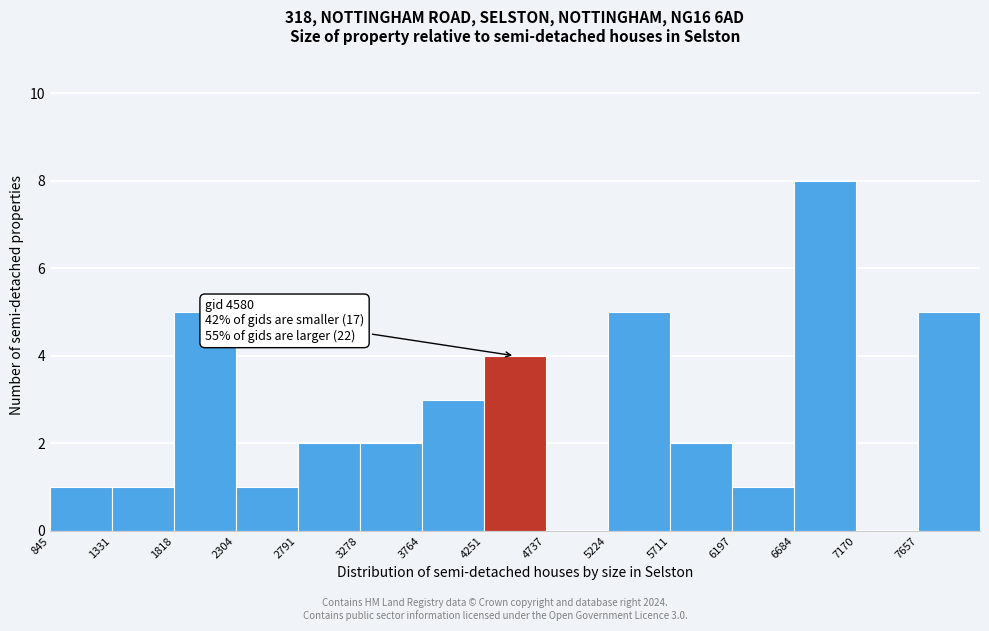

Over which range of the x-axis is the bar tallest?

6700 to 7150